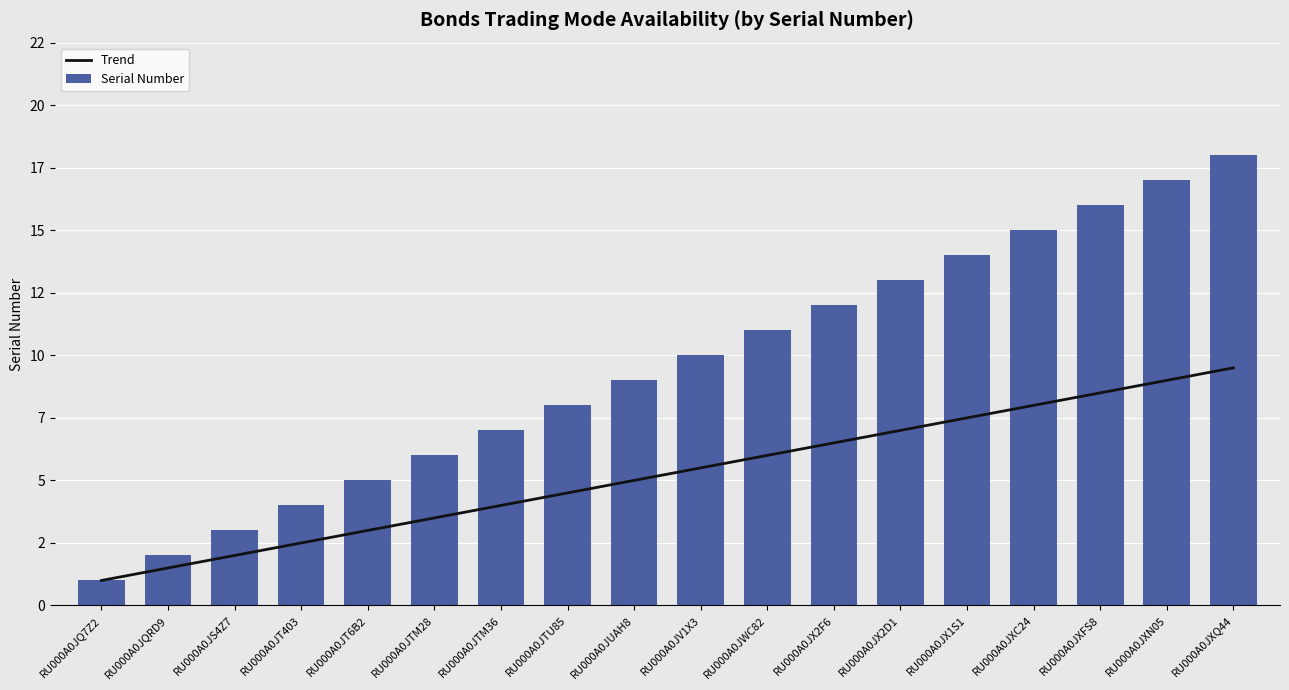

What is the total value across all series at RU000A0JXC24?

23.0